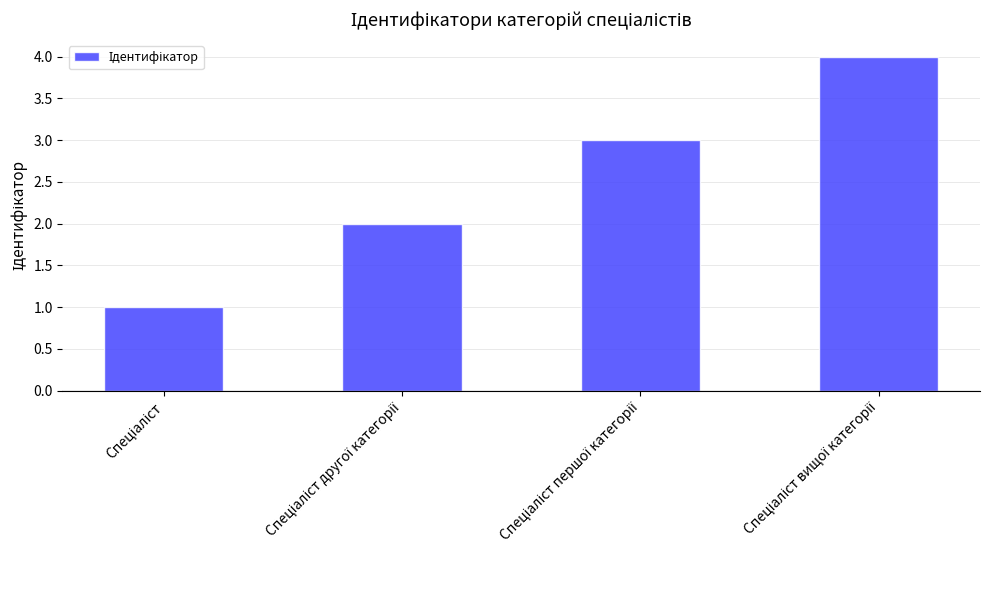

Count the number of categories in the chart.

4